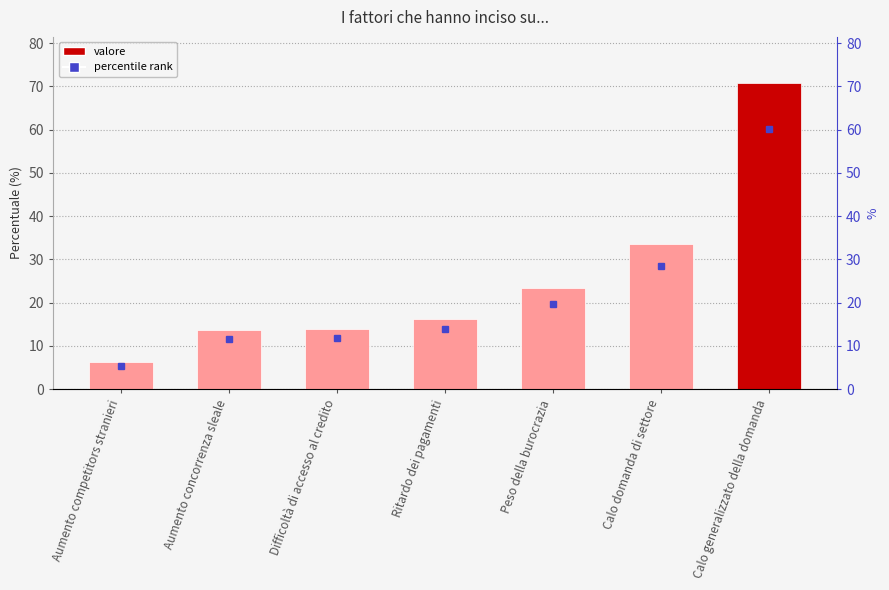

What is the sum of the values at Ritardo dei pagamenti and Peso della burocrazia?

39.6